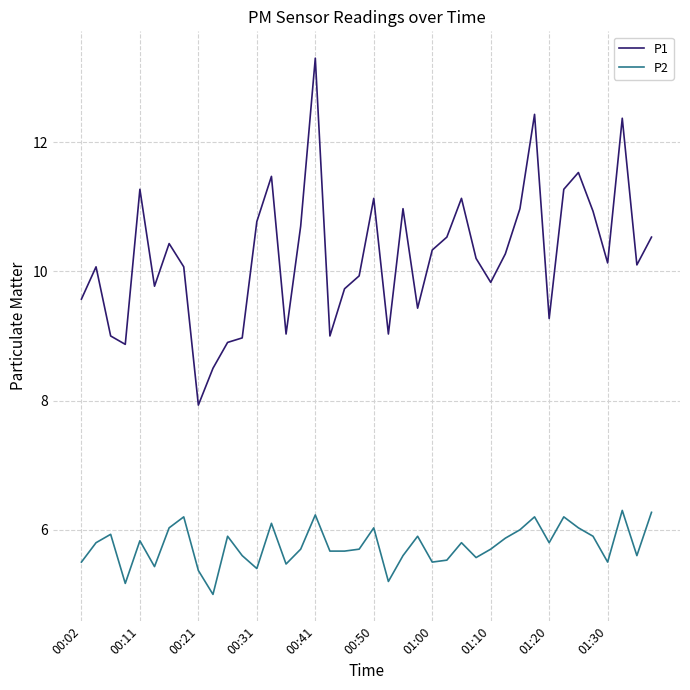

True or false: P1 and P2 cross at least once.

False